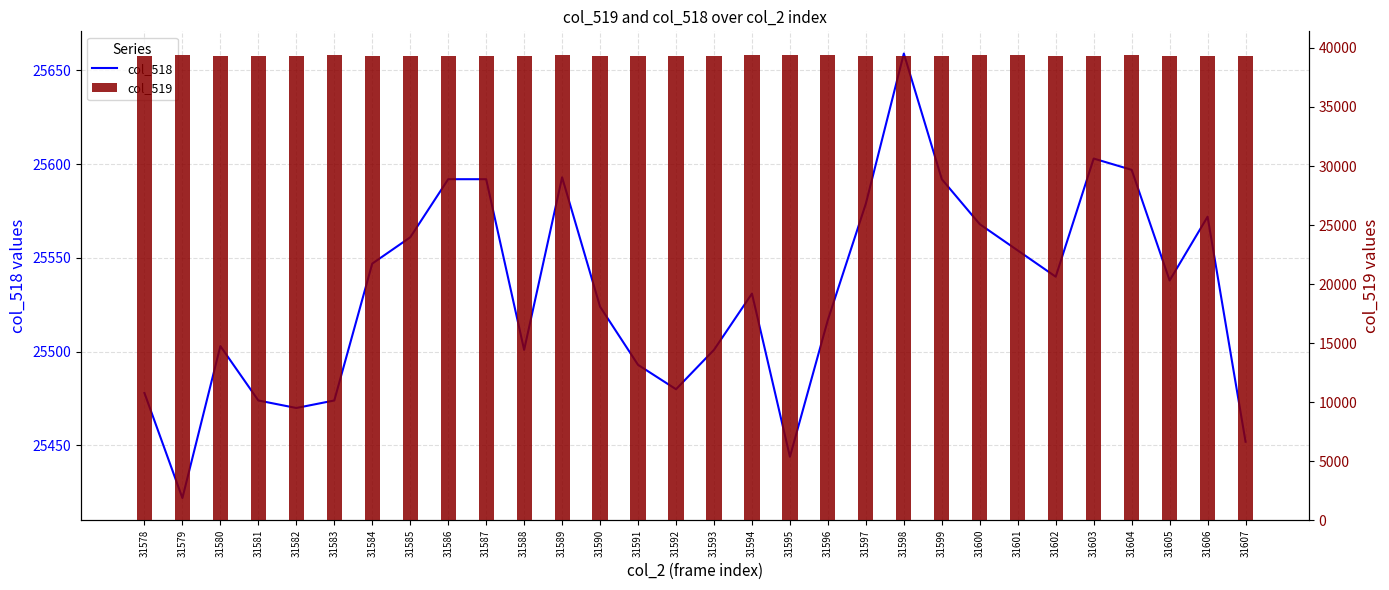

Reading left to right, what are all the values shown in this chart?

col_518: 31578=25478	31579=25422	31580=25503	31581=25474	31582=25470	31583=25474	31584=25547	31585=25561	31586=25592	31587=25592	31588=25501	31589=25593	31590=25524	31591=25493	31592=25480	31593=25501	31594=25531	31595=25444	31596=25517	31597=25579	31598=25659	31599=25592	31600=25568	31601=25554	31602=25540	31603=25603	31604=25597	31605=25538	31606=25572	31607=25452
col_519: 31578=39355	31579=39420	31580=39335	31581=39332	31582=39359	31583=39386	31584=39328	31585=39296	31586=39310	31587=39353	31588=39333	31589=39362	31590=39330	31591=39299	31592=39279	31593=39351	31594=39376	31595=39405	31596=39435	31597=39353	31598=39292	31599=39333	31600=39383	31601=39402	31602=39312	31603=39285	31604=39368	31605=39336	31606=39279	31607=39338